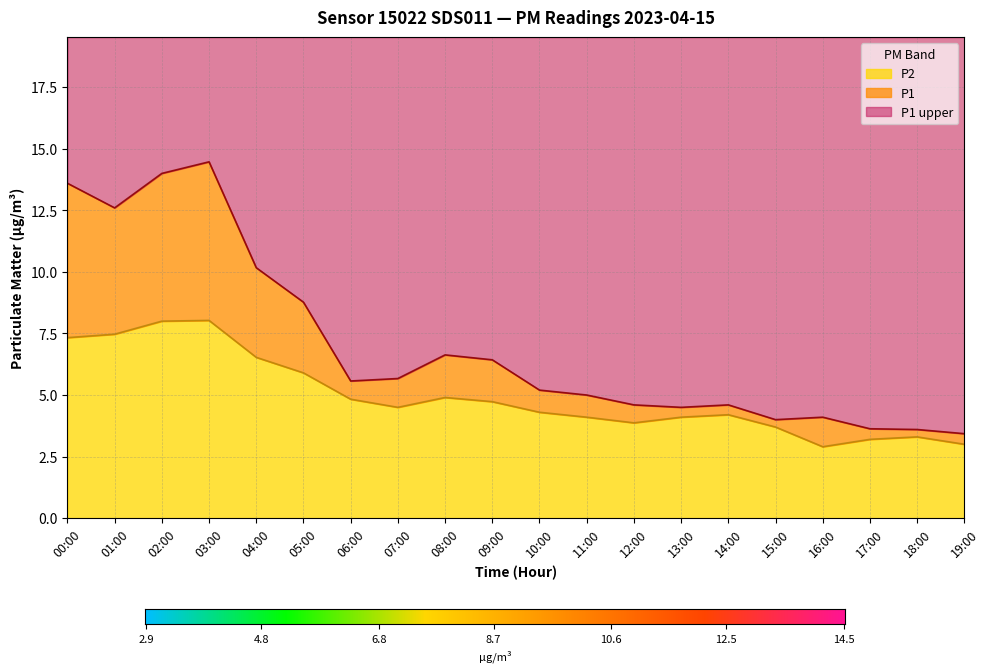

What is the label of the 14th point from the left?

13:00